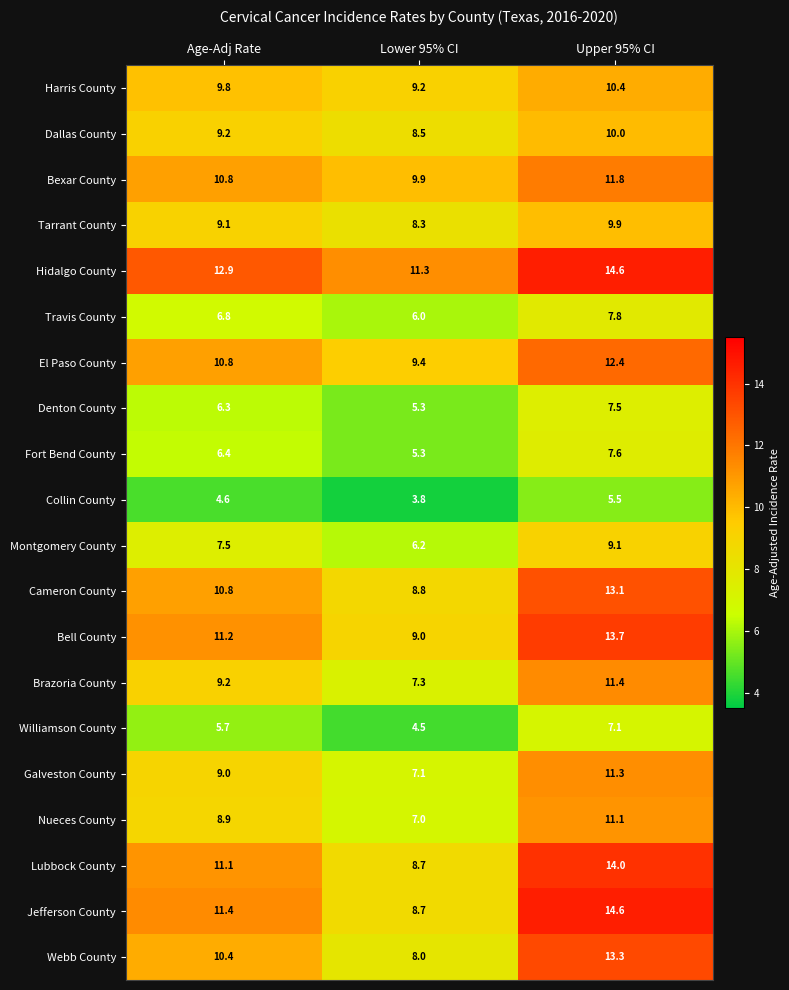

List the labels in order of Denton County value, largest first.

Upper 95% CI, Age-Adj Rate, Lower 95% CI